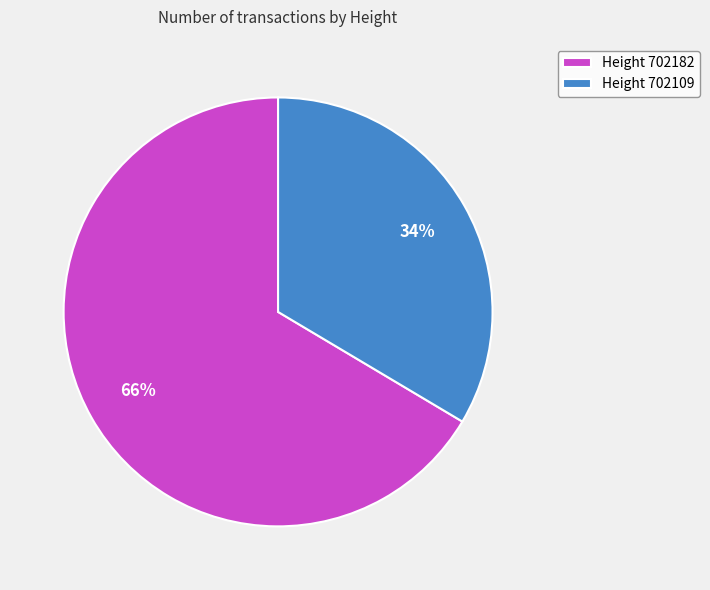

Which has a higher value, Height 702109 or Height 702182?

Height 702182